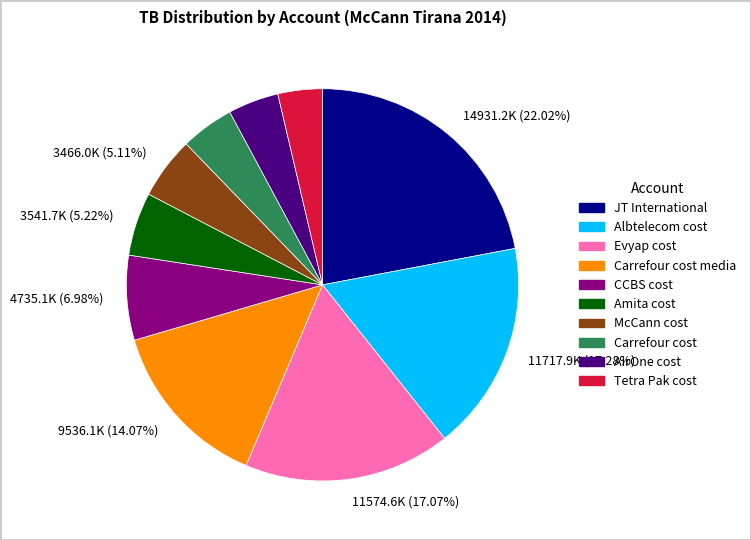

The CCBS cost slice represents 18% of the pie. True or false?

False